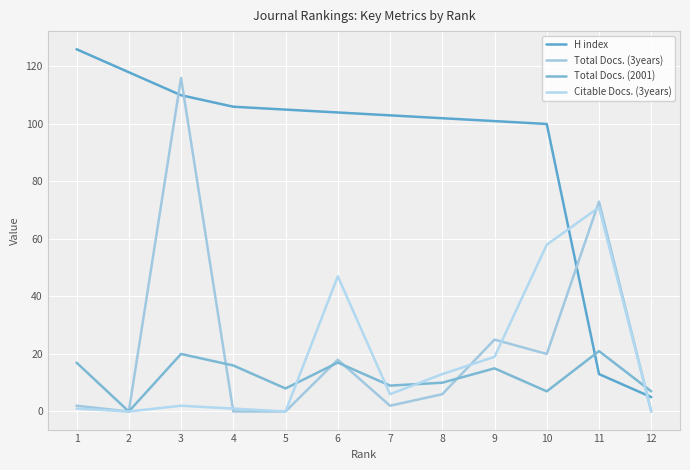

Does the chart have visible grid lines?

Yes